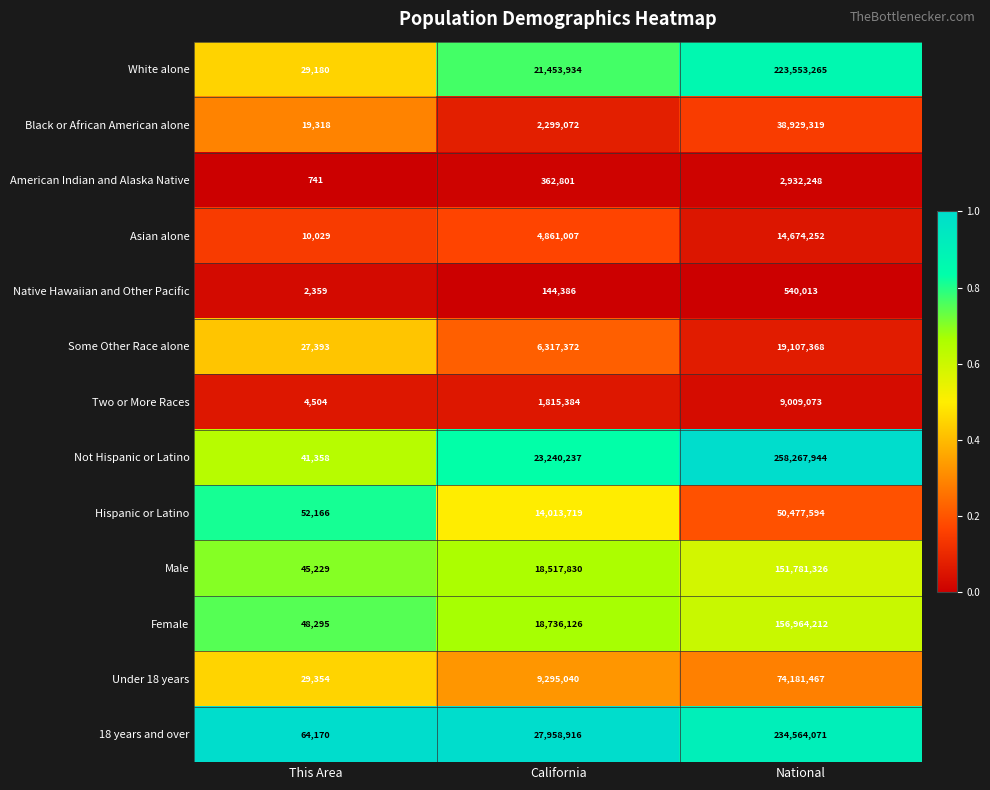

Count the number of data series in this chart.

13